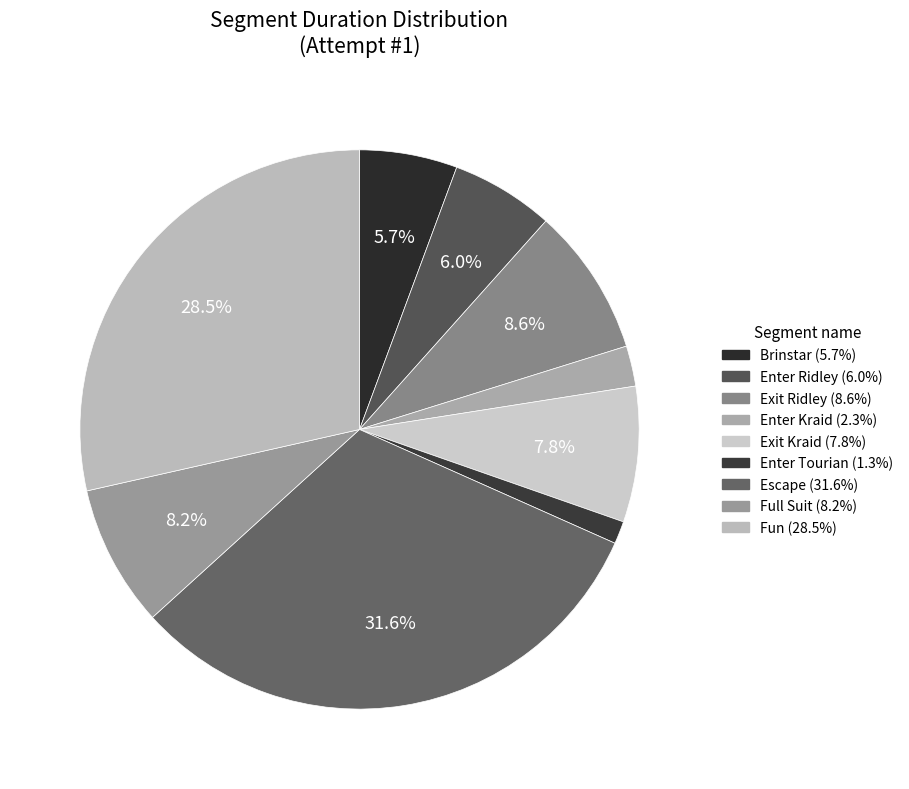

Which slice is the smallest?

Enter Tourian